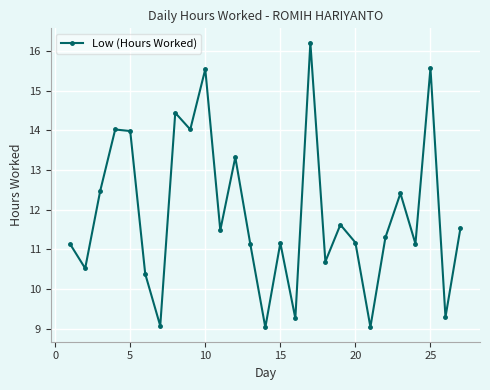

How many points are lower than both their immediate neighbors (excluding endpoints)?

10